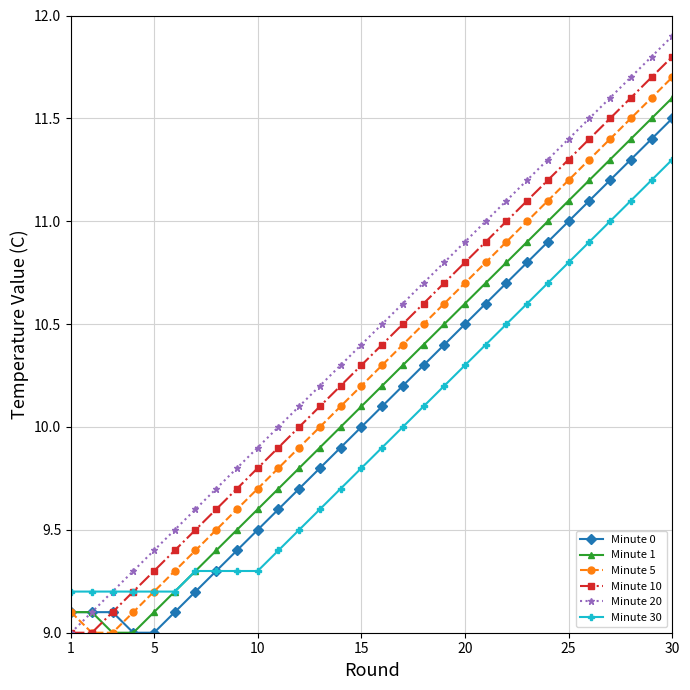

Does the chart display data point markers on the line(s)?

Yes